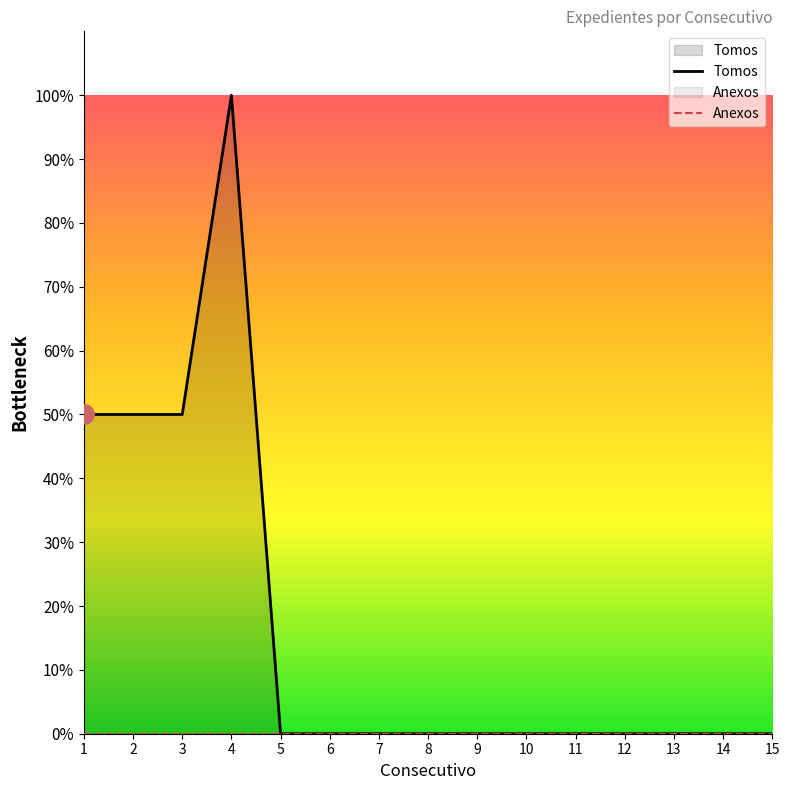

Reading right to left, what are all the values shown in this chart?

0	0	0	0	0	0	0	0	0	0	0	100	50	50	50